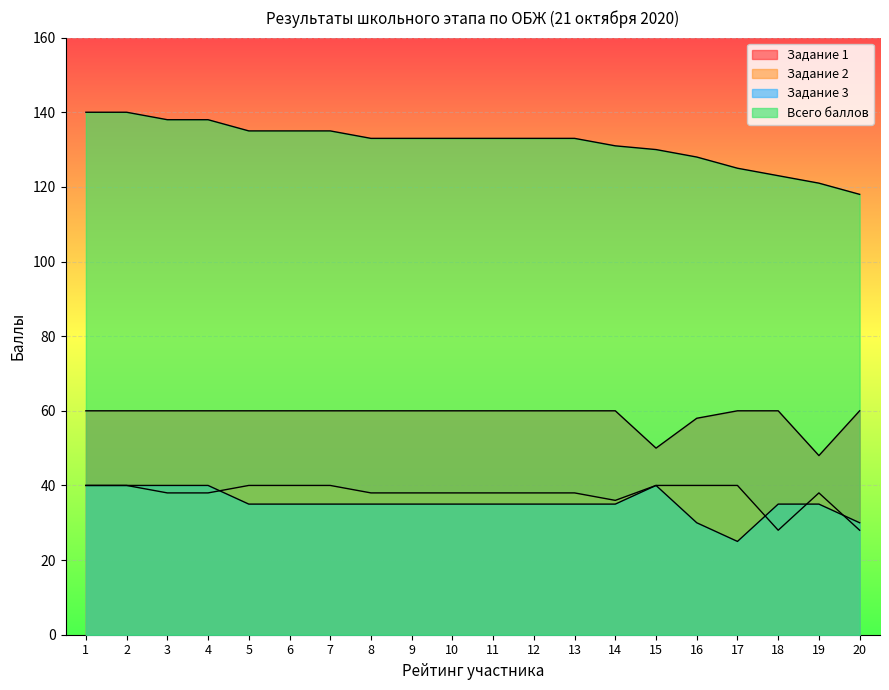

How many lines are shown in the chart?

4